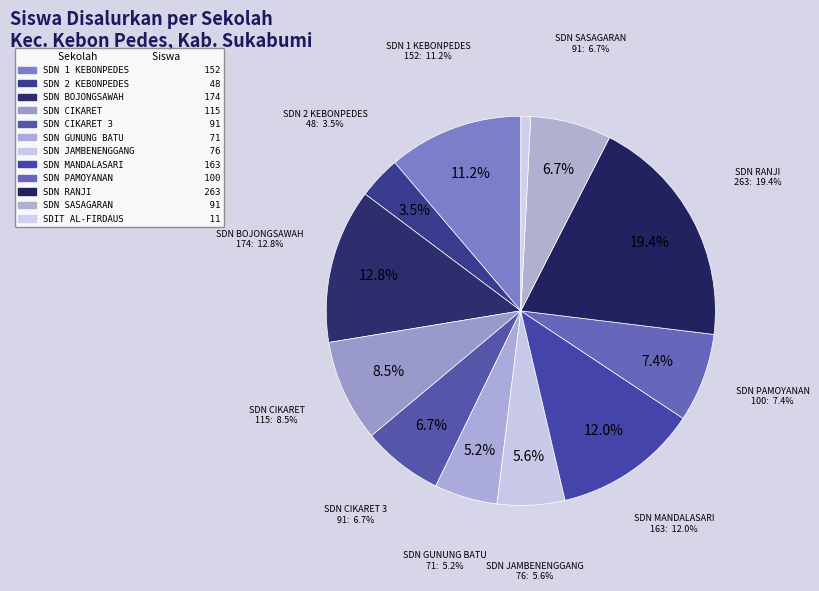

What is the change in value from SD NEGERI BOJONGSAWAH to SD NEGERI JAMBENENGGANG?

-98